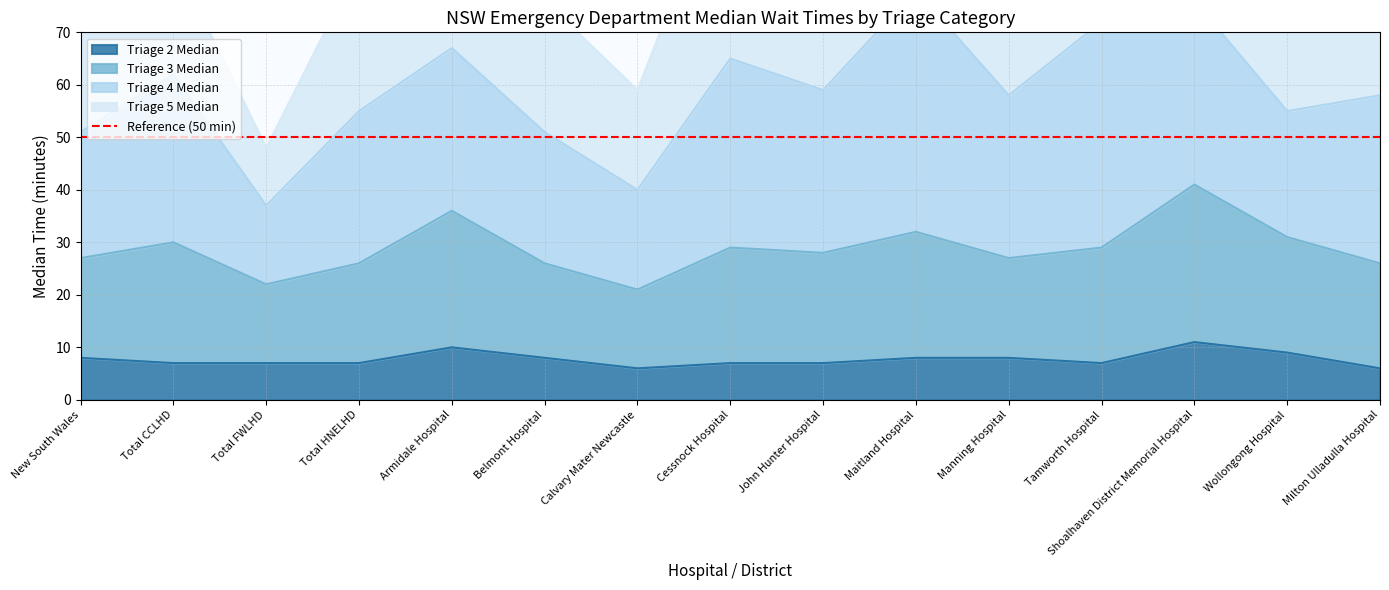

Between John Hunter Hospital and Tamworth Hospital, which series saw the biggest shift?

Triage 4 Median